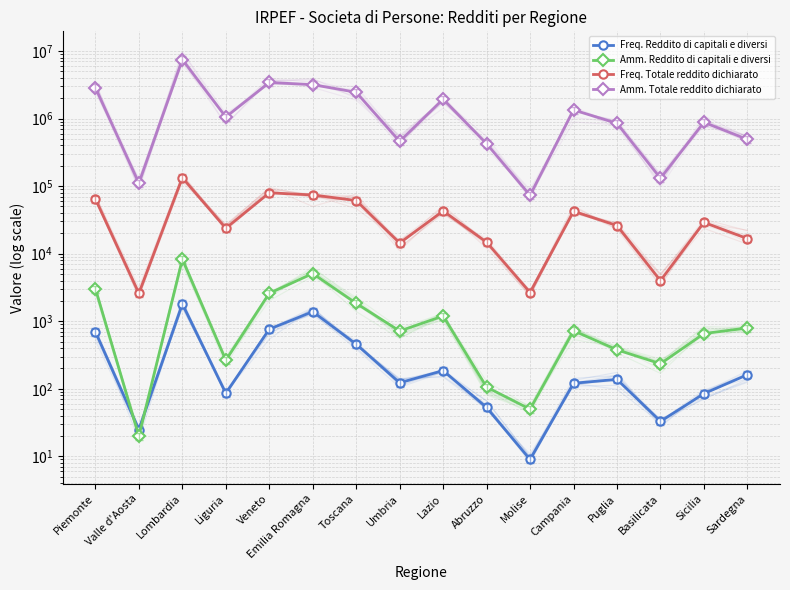

How many interior local peaks does the Amm. Reddito di capitali e diversi series have?

4